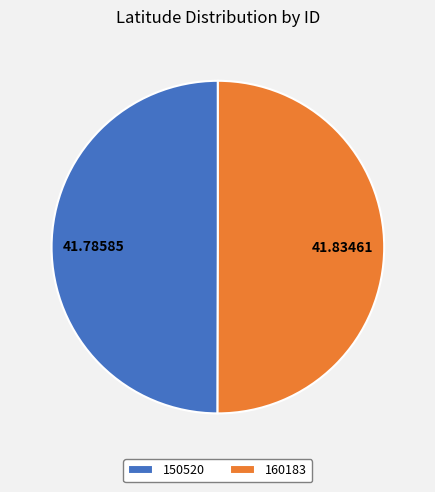

What is the ratio of the value at 150520 to the value at 160183?

1.0